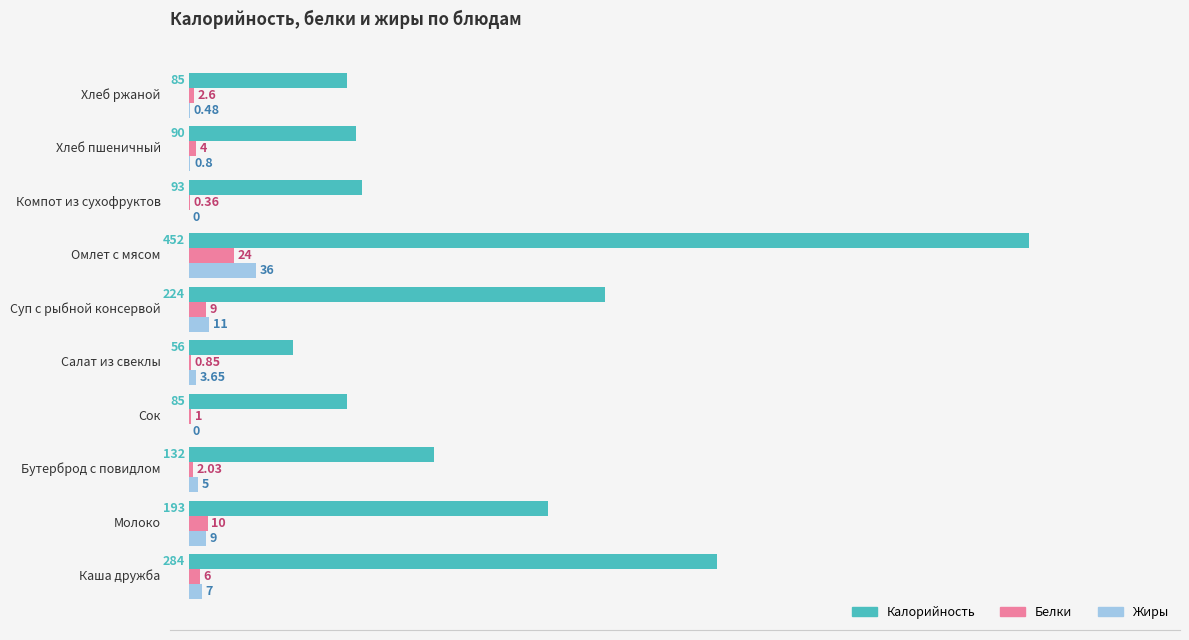

At which label does Белки reach its peak?

Омлет с мясом